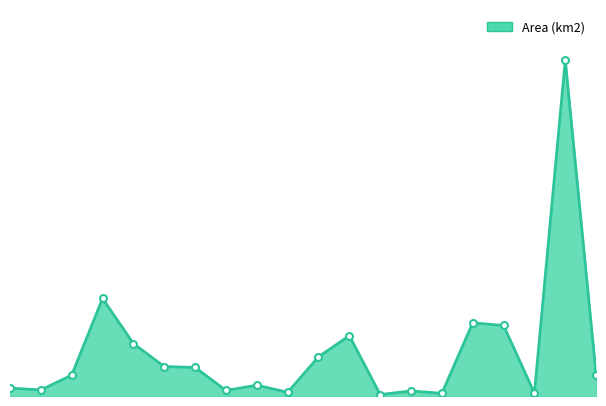

Does the chart display data point markers on the line(s)?

No